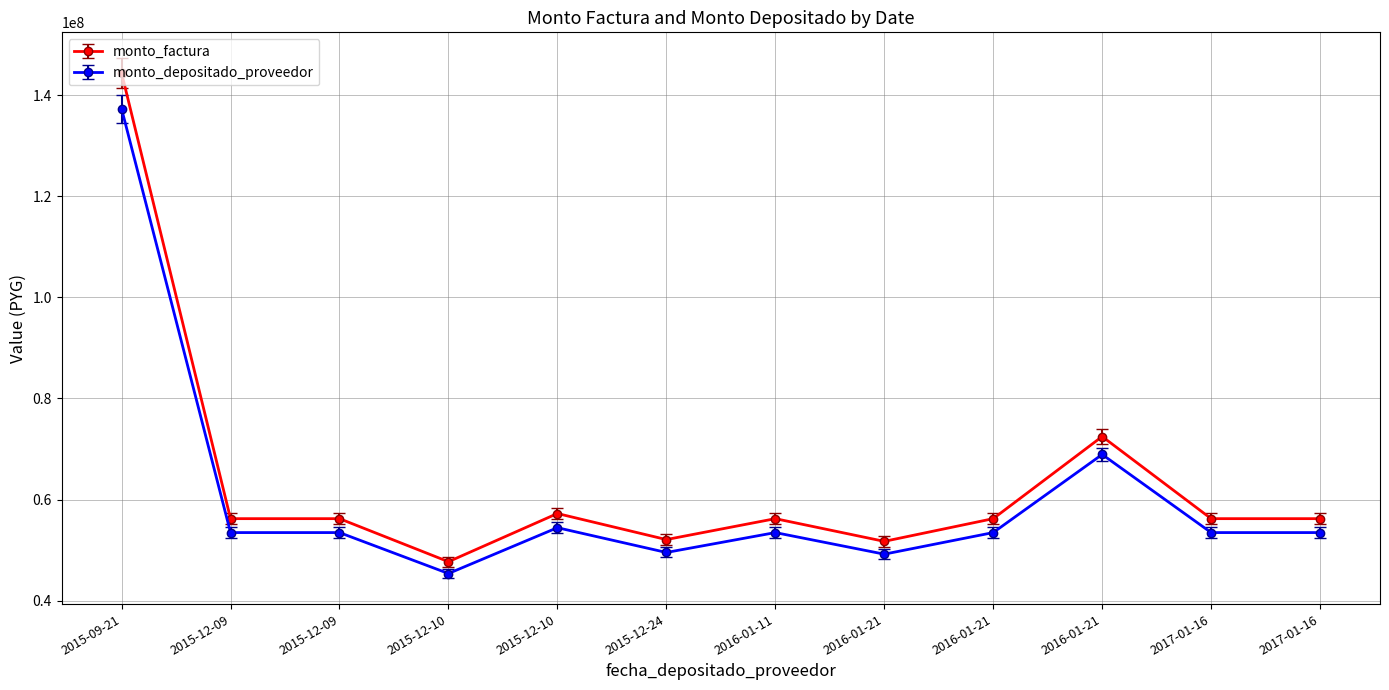

What is the difference between the maximum and minimum values in the monto_factura series?

96758201